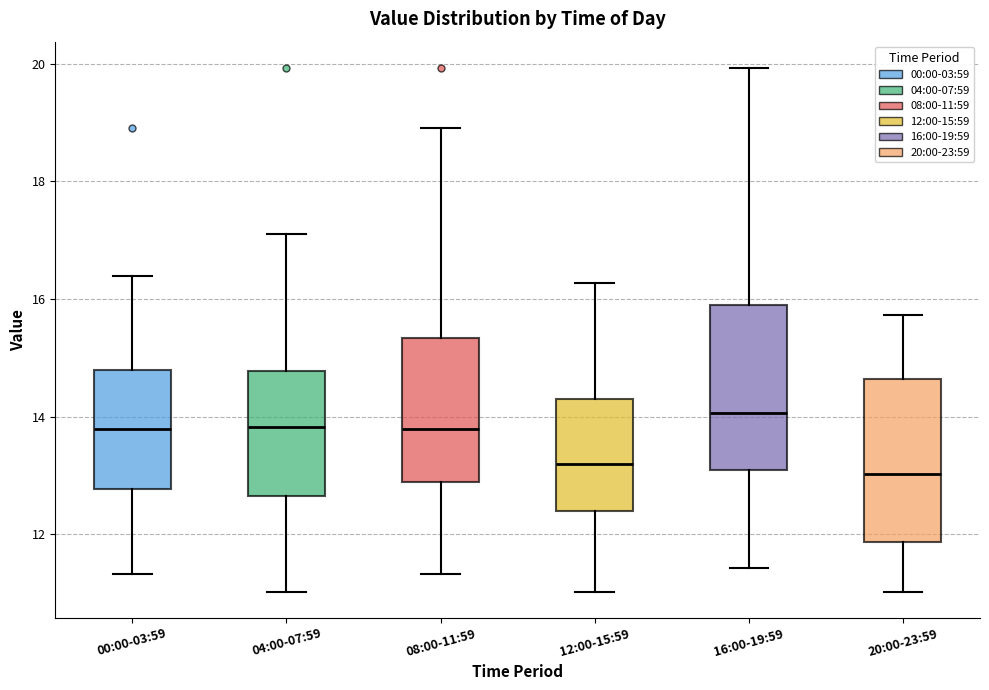

Reading left to right, transcribe this box plot: for each box, give where its median line is, the range the box spans, and where its two whiskers end, as read against the y-axis. The values are not printed on the chart, so give them approximately, as read against the axis.

00:00-03:59: median 13.8, box 12.8 to 14.8, whiskers 11.4 to 16.4
04:00-07:59: median 13.8, box 12.6 to 14.8, whiskers 11.0 to 17.2
08:00-11:59: median 13.8, box 12.8 to 15.4, whiskers 11.4 to 19.0
12:00-15:59: median 13.2, box 12.4 to 14.4, whiskers 11.0 to 16.2
16:00-19:59: median 14.0, box 13.2 to 15.8, whiskers 11.4 to 20.0
20:00-23:59: median 13.0, box 11.8 to 14.6, whiskers 11.0 to 15.8